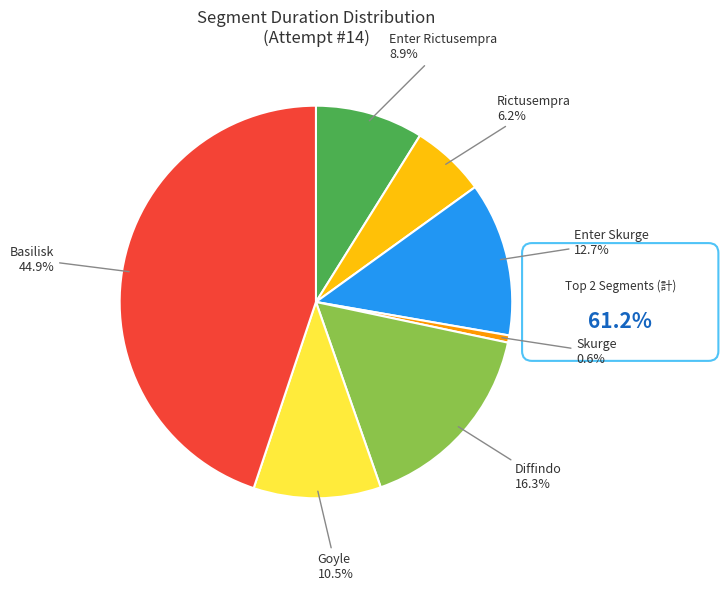

To the nearest percent, what is the combined percentage of Goyle and Basilisk?

55%